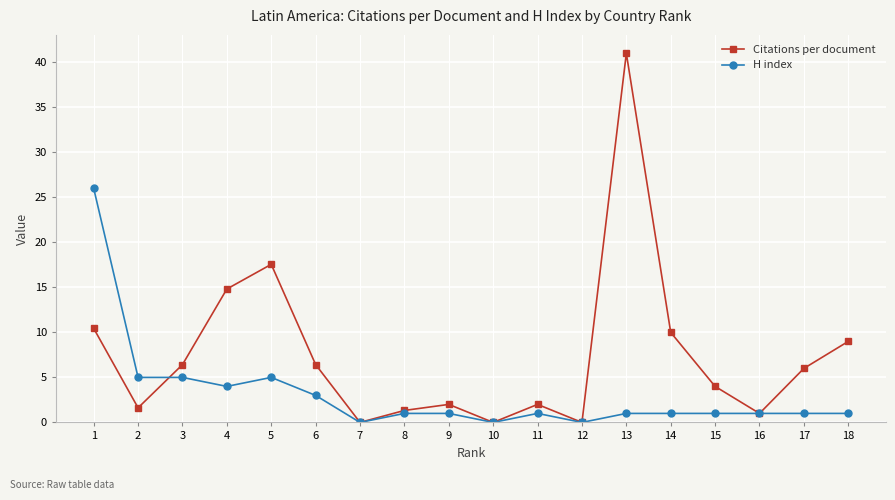

How many values in the Citations per document series are below 6?

9